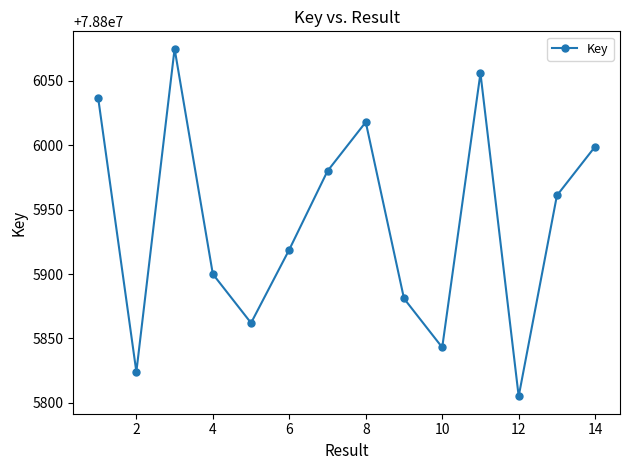

How many values are below 78805961?

7